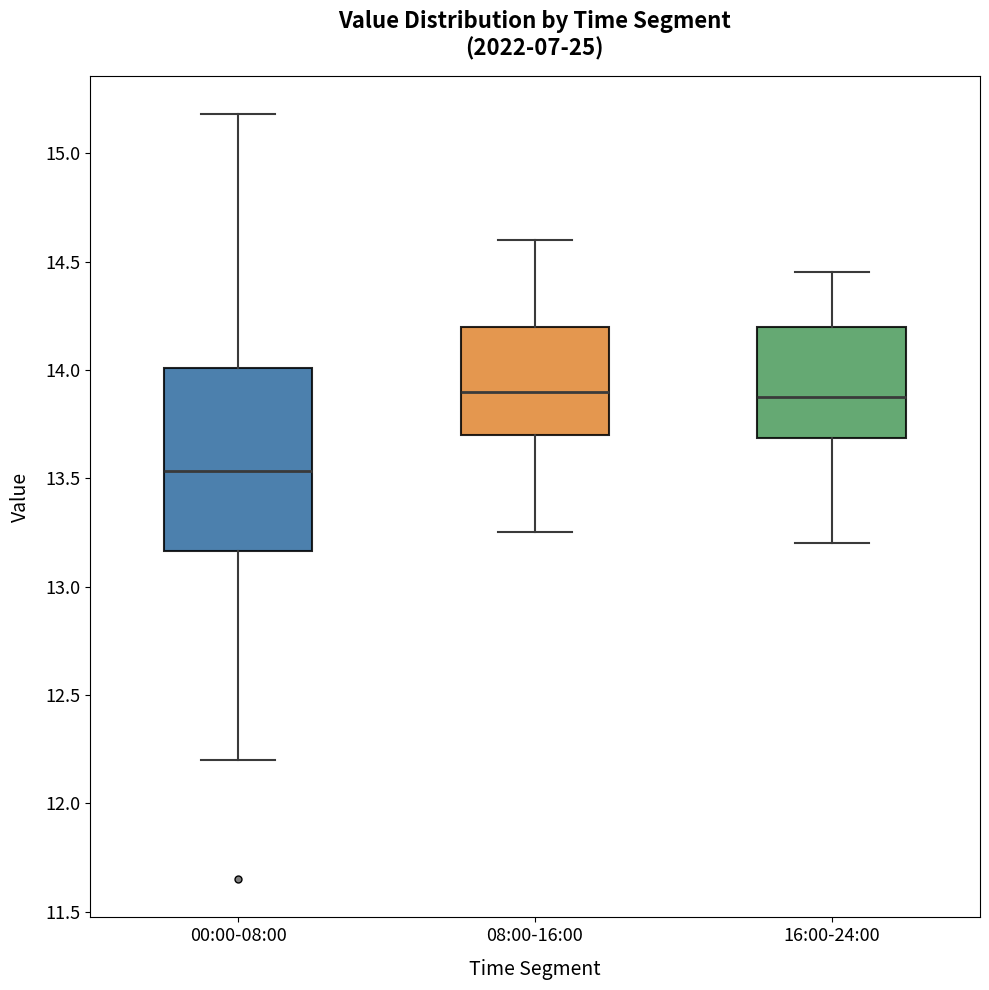

Where does the median line of the box for 00:00-08:00 sit on the y-axis? The values are not printed on the chart, so give them approximately, as read against the axis.

13.55